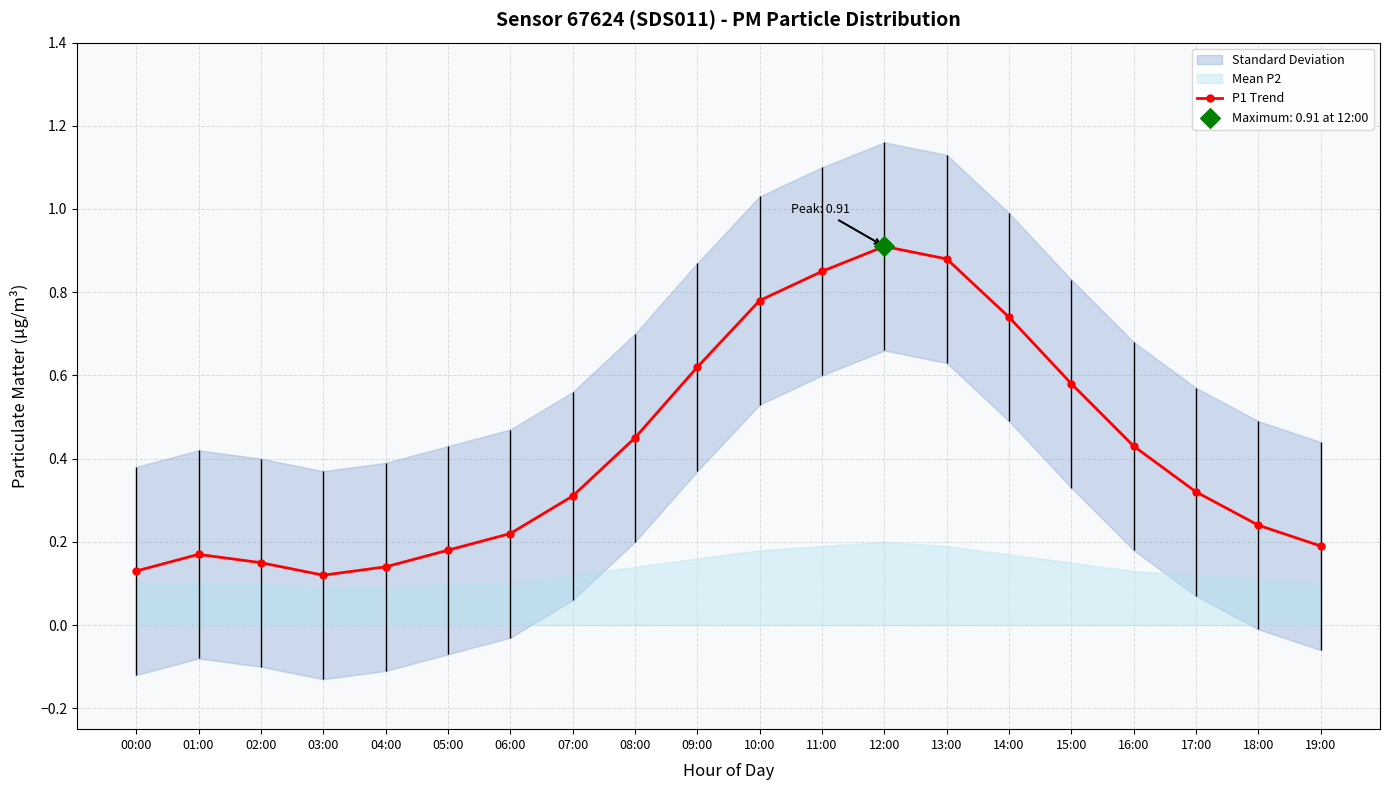

Between 14:00 and 18:00, which is larger?

14:00